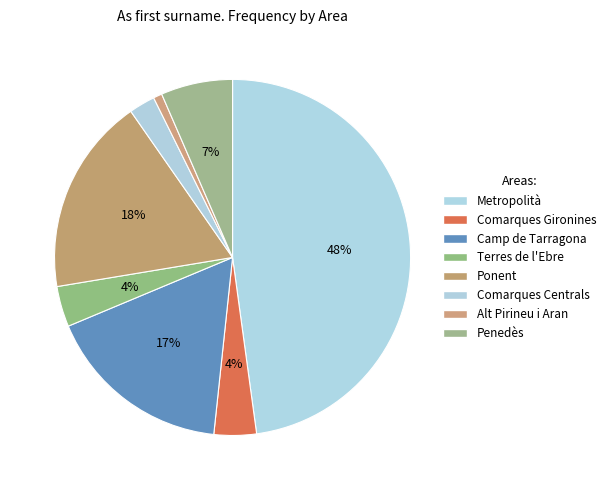

To the nearest percent, what is the difference between the Penedès and Comarques Centrals slice percentages?

4%